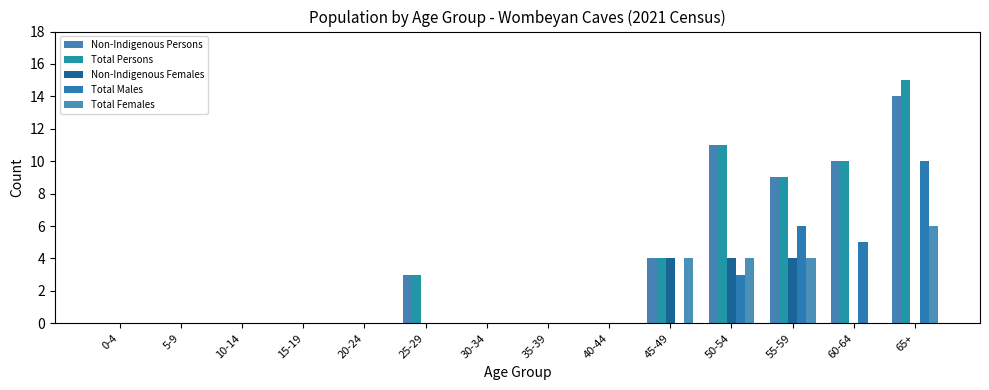

Reading left to right, extract all data points from this chart.

Non-Indigenous Persons: 0-4=0	5-9=0	10-14=0	15-19=0	20-24=0	25-29=3	30-34=0	35-39=0	40-44=0	45-49=4	50-54=11	55-59=9	60-64=10	65+=14
Total Persons: 0-4=0	5-9=0	10-14=0	15-19=0	20-24=0	25-29=3	30-34=0	35-39=0	40-44=0	45-49=4	50-54=11	55-59=9	60-64=10	65+=15
Non-Indigenous Females: 0-4=0	5-9=0	10-14=0	15-19=0	20-24=0	25-29=0	30-34=0	35-39=0	40-44=0	45-49=4	50-54=4	55-59=4	60-64=0	65+=0
Total Males: 0-4=0	5-9=0	10-14=0	15-19=0	20-24=0	25-29=0	30-34=0	35-39=0	40-44=0	45-49=0	50-54=3	55-59=6	60-64=5	65+=10
Total Females: 0-4=0	5-9=0	10-14=0	15-19=0	20-24=0	25-29=0	30-34=0	35-39=0	40-44=0	45-49=4	50-54=4	55-59=4	60-64=0	65+=6